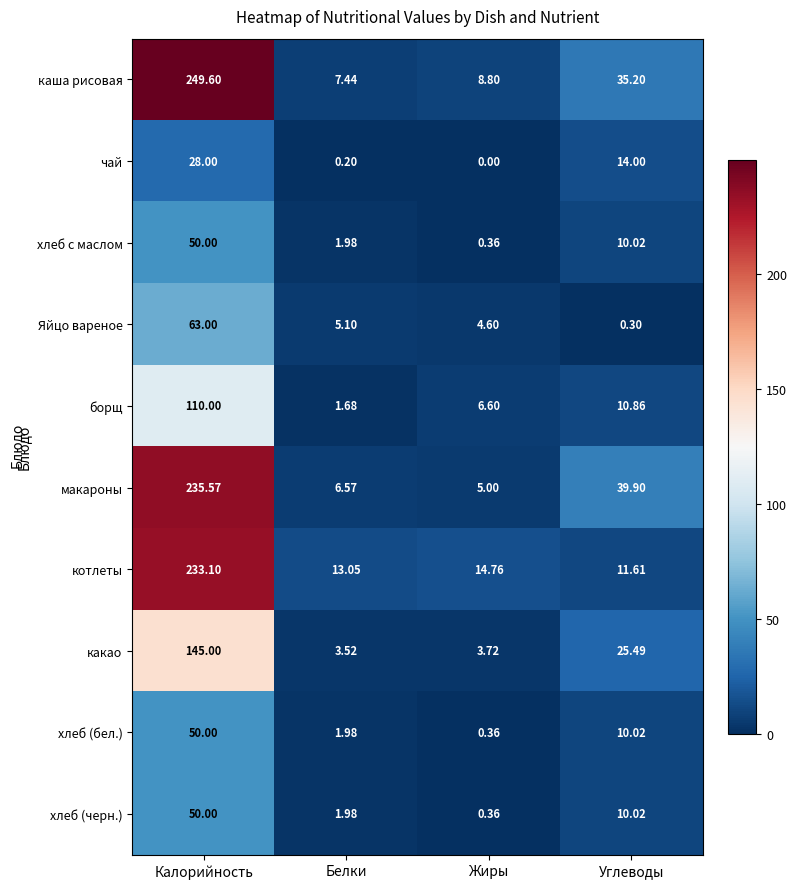

At which category does the chart reach its minimum across all series?

Жиры